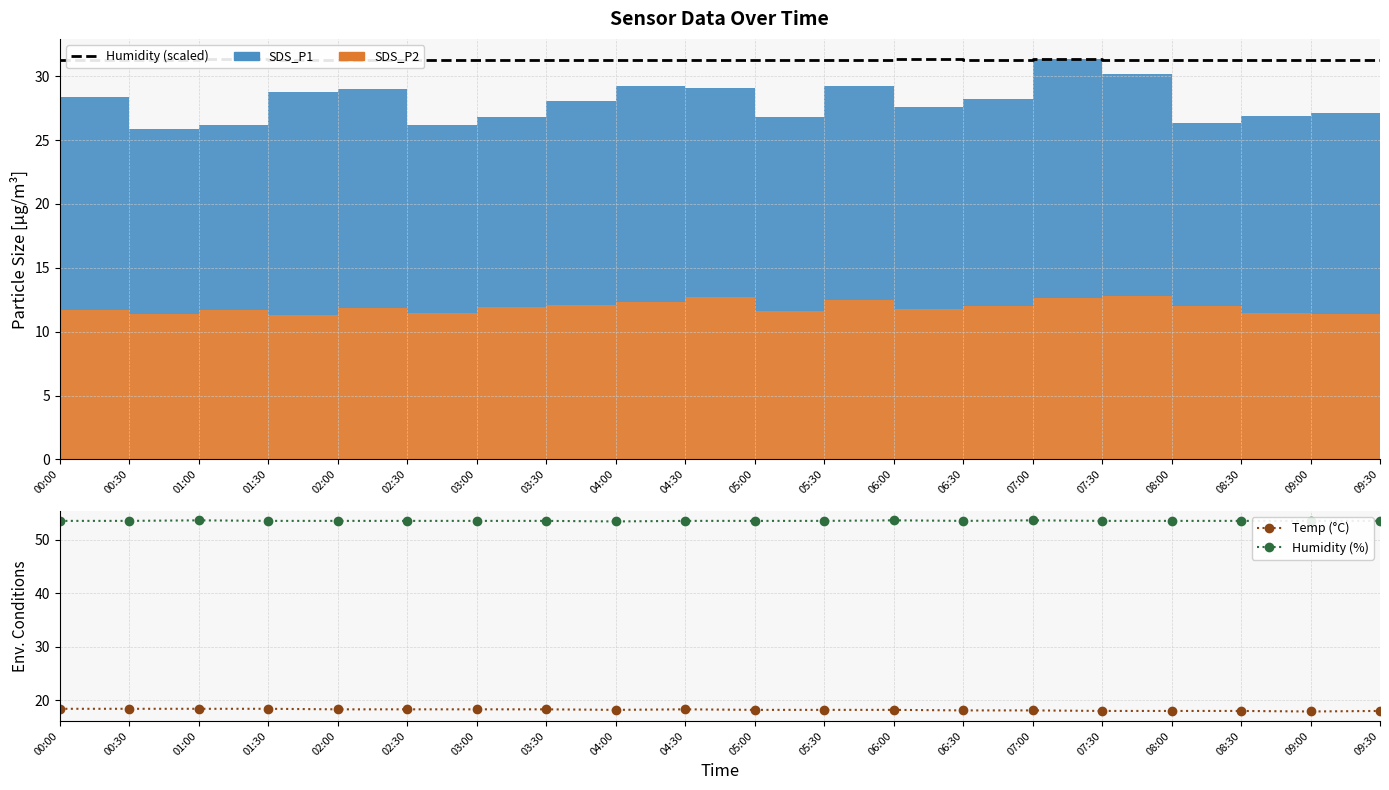

True or false: Humidity (%) has more than 2 interior local peaks.

True